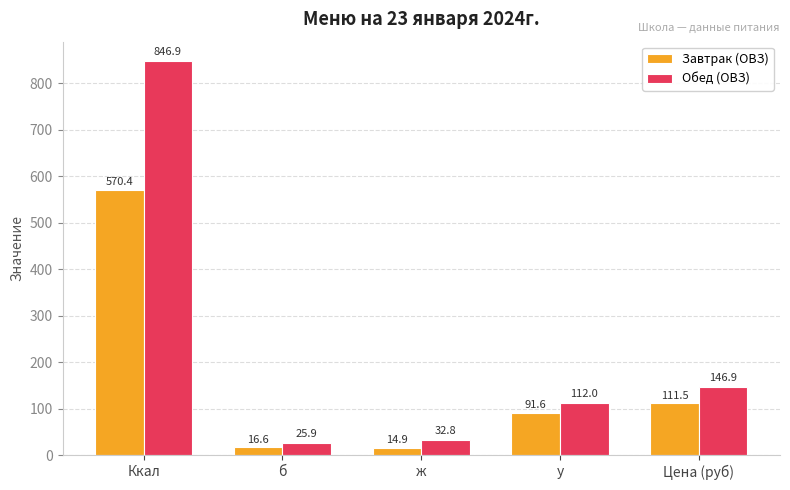

How many data points in Обед (ОВЗ) are less than 112?

2